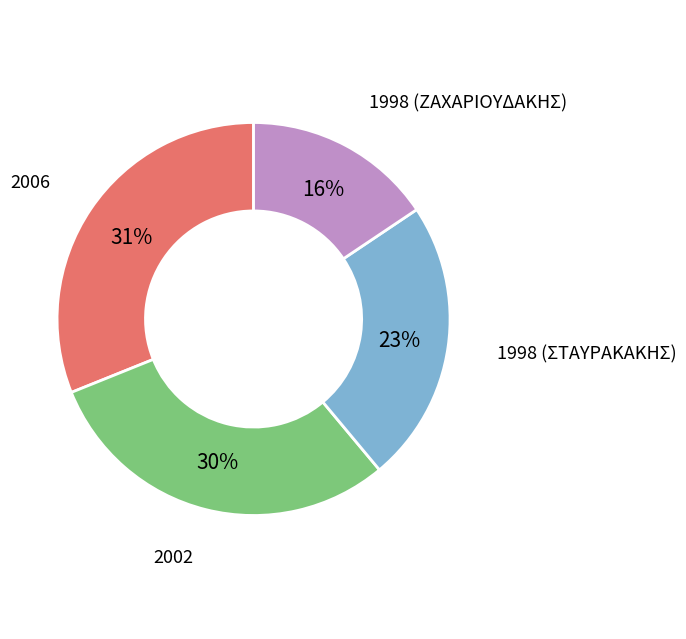

To the nearest percent, what is the difference between the largest and smallest slice percentages?

15%